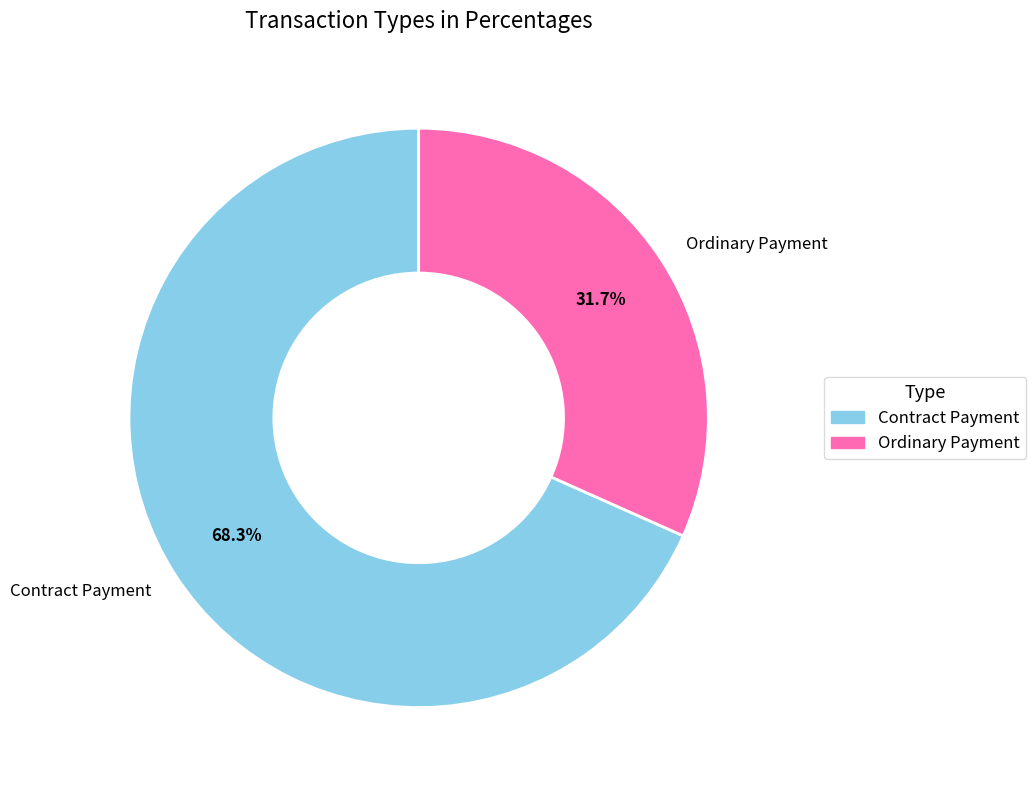

What is the largest slice in the pie chart?

Contract Payment